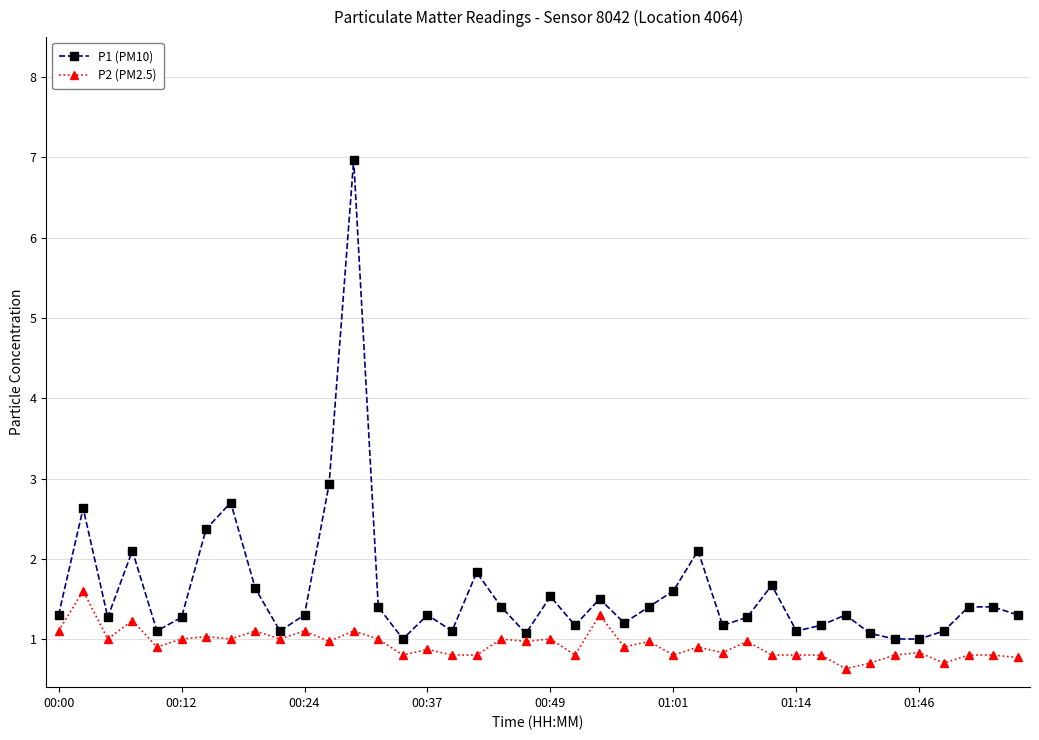

What is the minimum value shown in the chart?

0.6